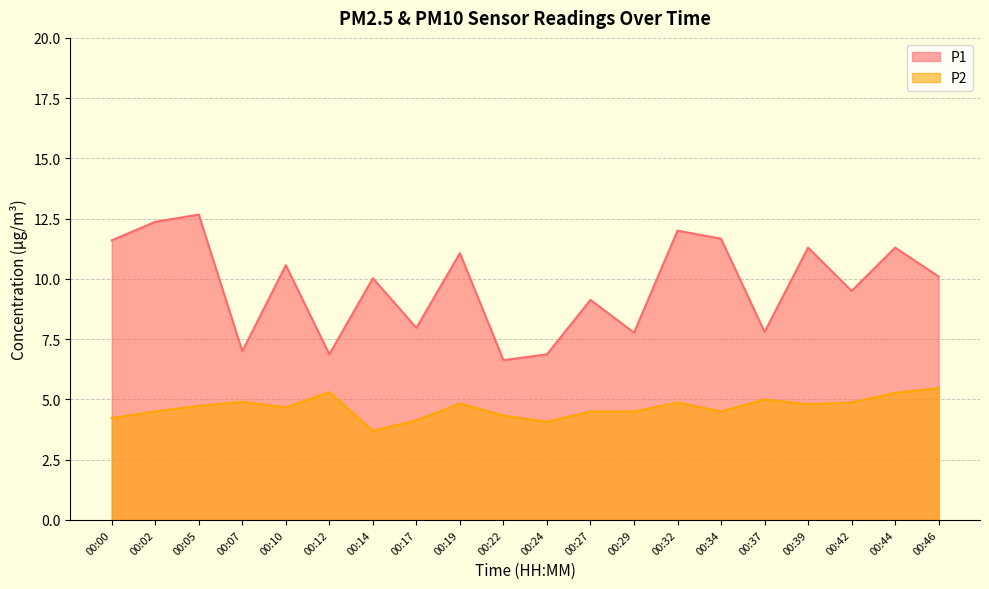

What value does the P2 series have at 00:42?

4.9